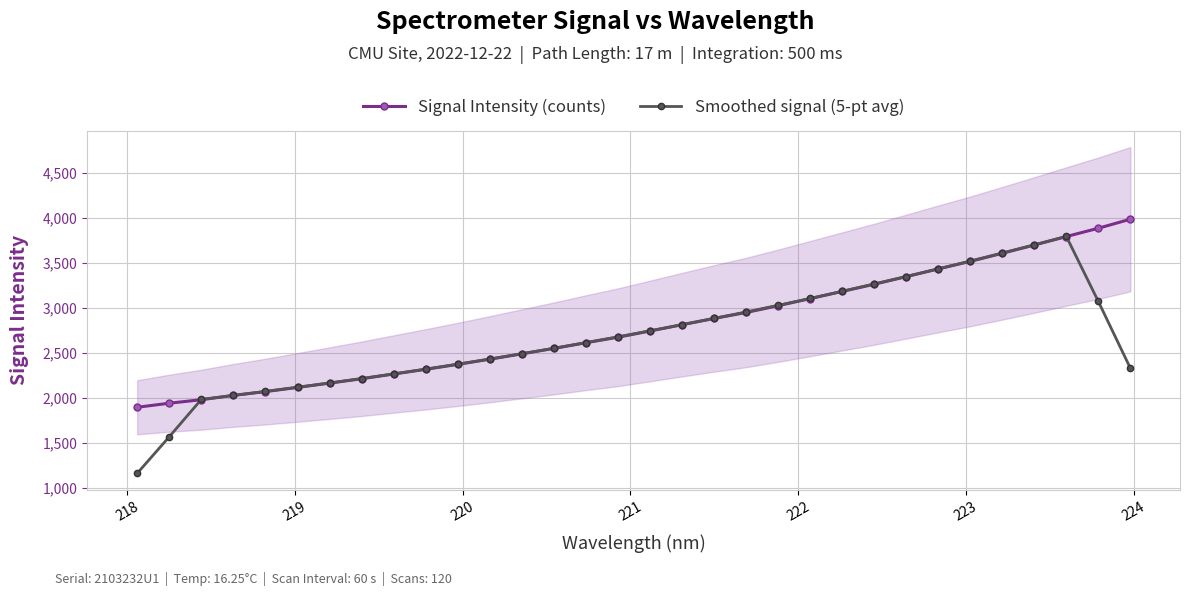

Which series has the widest spread of values?

Smoothed signal (5-pt avg)